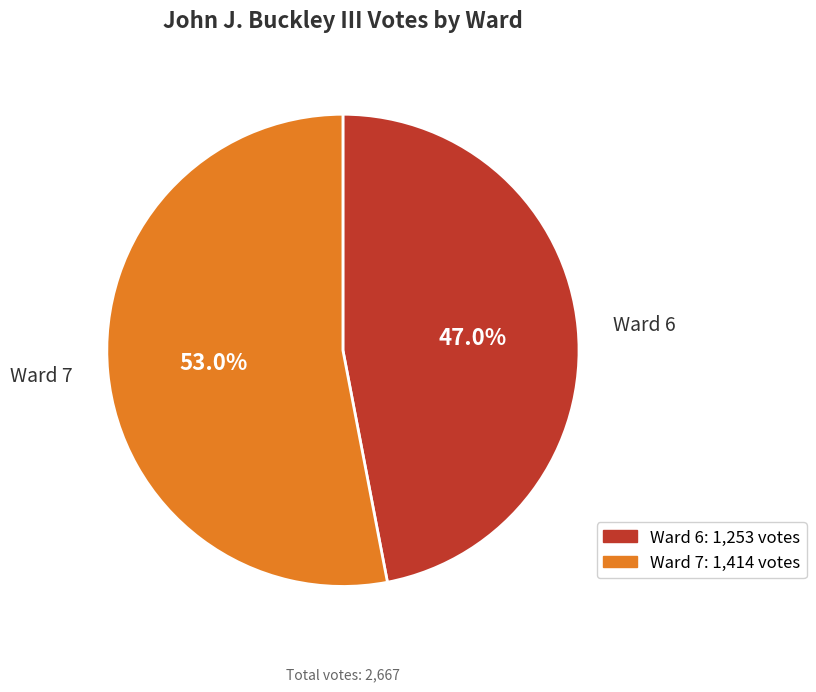

What portion of the pie excludes Ward 7?

47.0%